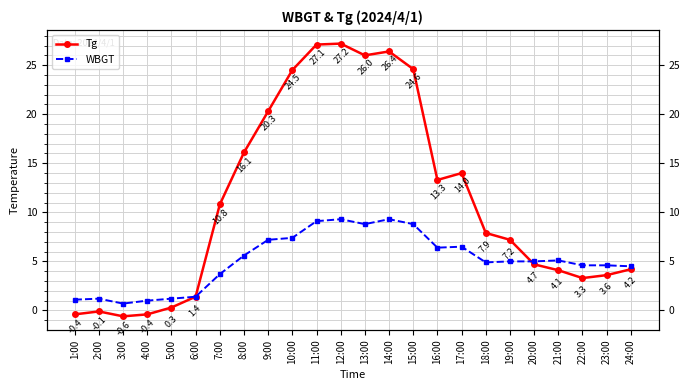

Between 2:00 and 7:00, which series saw the biggest shift?

Tg